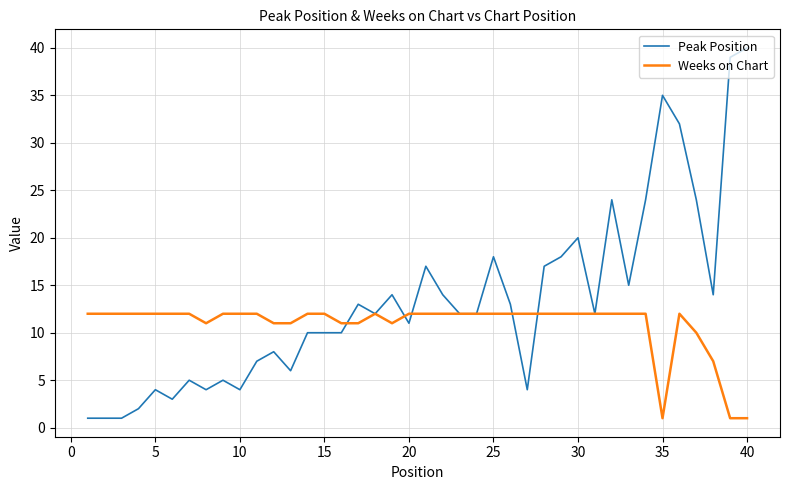

Which series has the largest range (max minus min)?

Peak Position